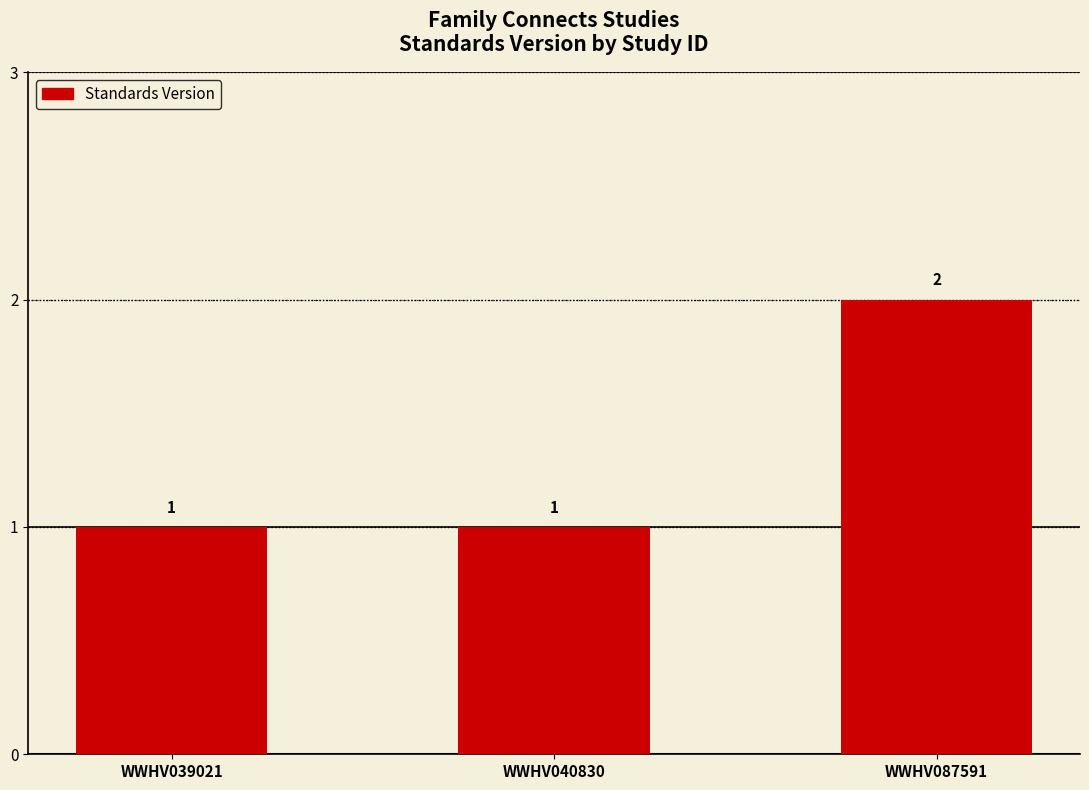

True or false: the data shows 1 at WWHV087591.

False